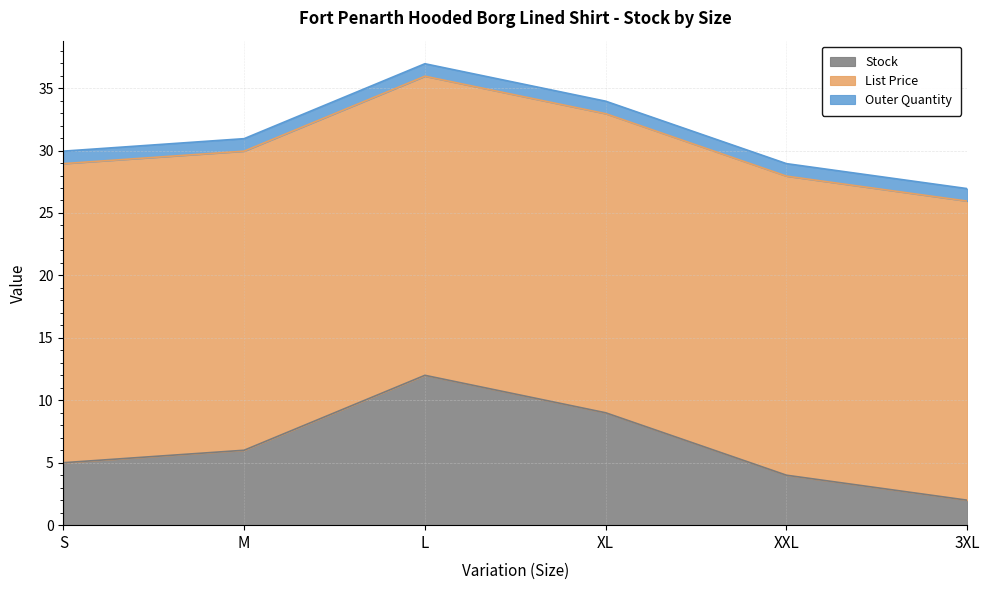

Does the chart display data point markers on the line(s)?

No